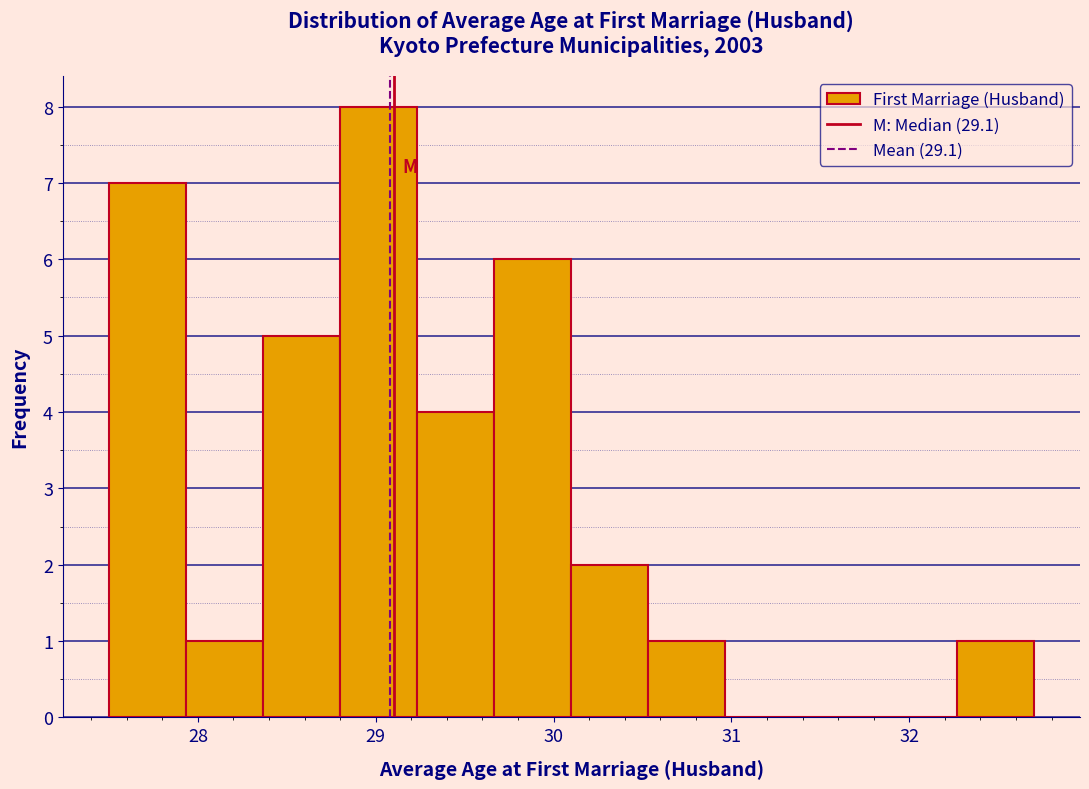

Over which range of the x-axis is the bar tallest?

28.8 to 29.2